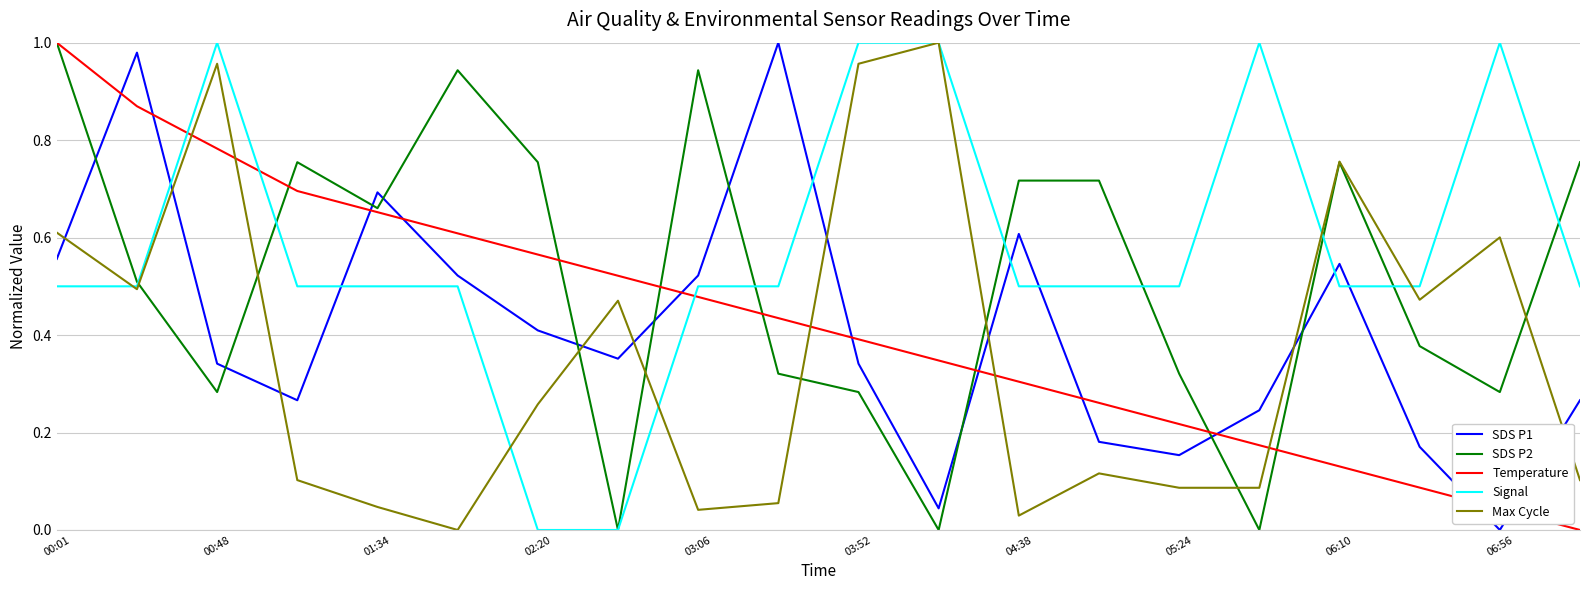

True or false: Temperature and Max Cycle cross at least once.

True